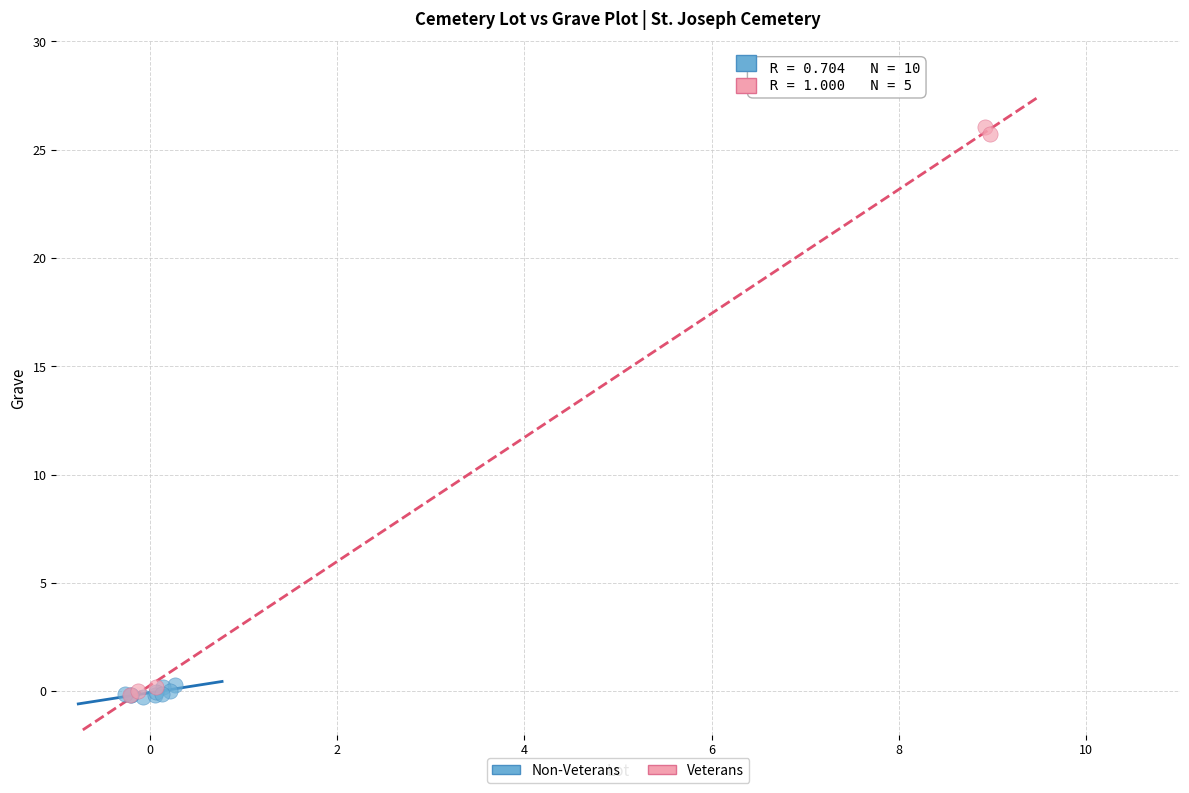

Which series has the largest Y range (max minus min)?

Veterans